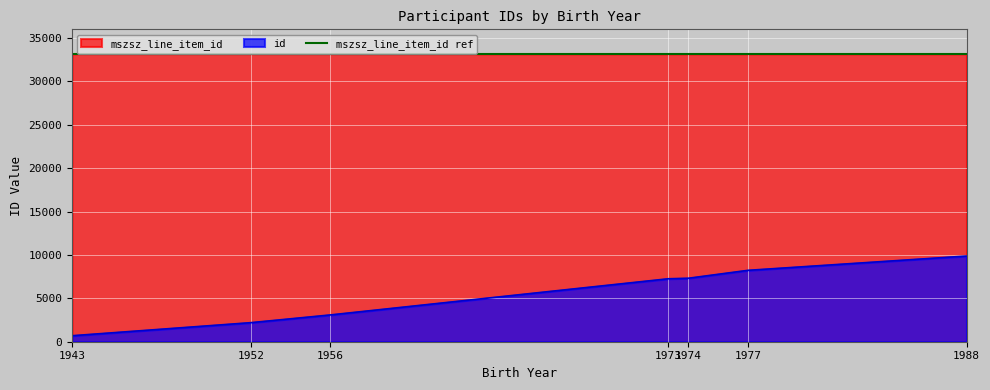

List the labels in order of id value, largest first.

1988, 1977, 1974, 1973, 1956, 1952, 1943